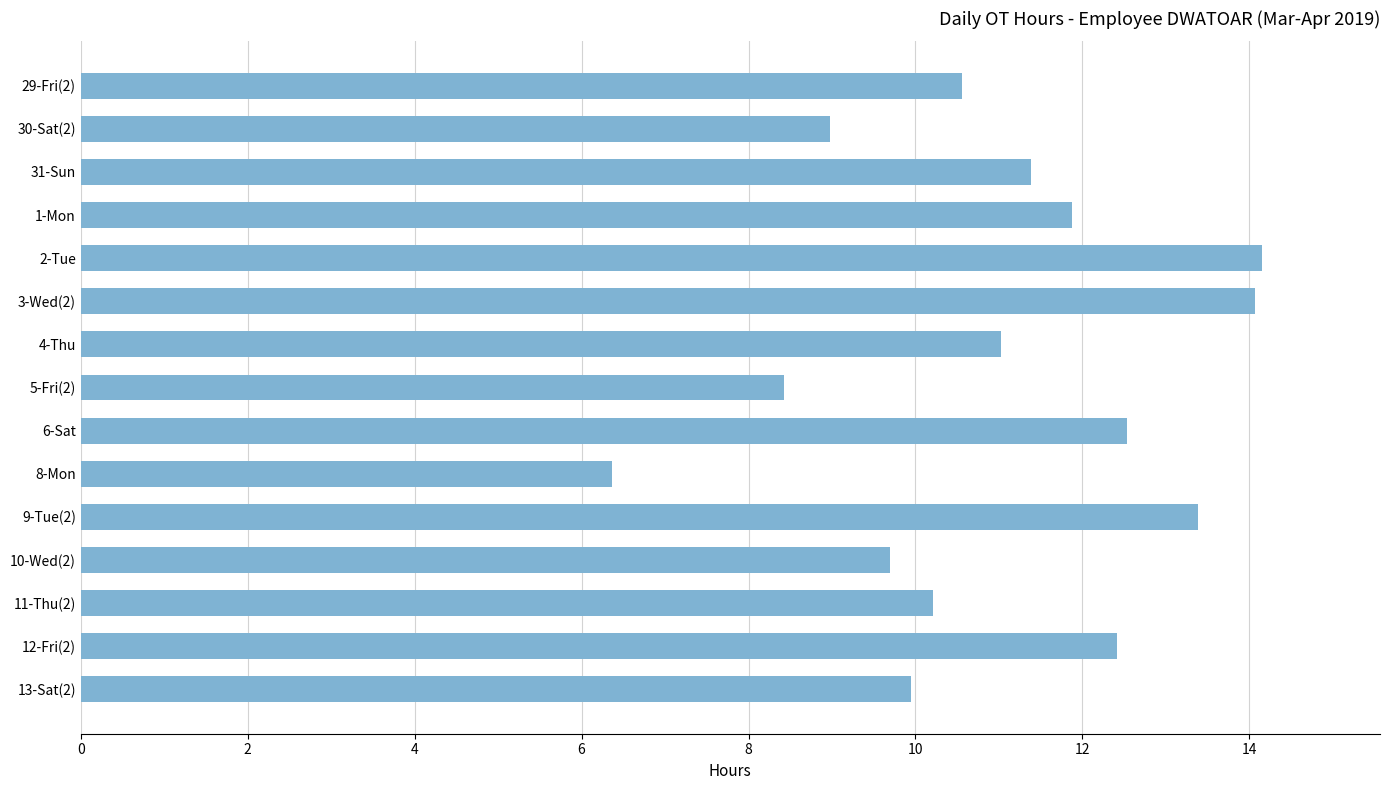

Between 5-Fri(2) and 10-Wed(2), which is larger?

10-Wed(2)